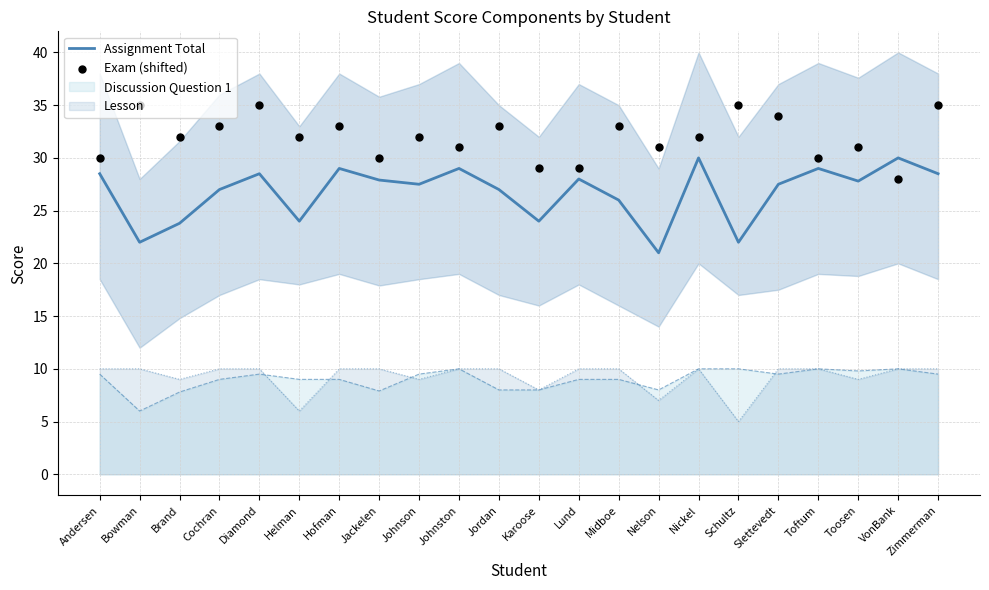

Read the Lesson value at Brand.

9.0